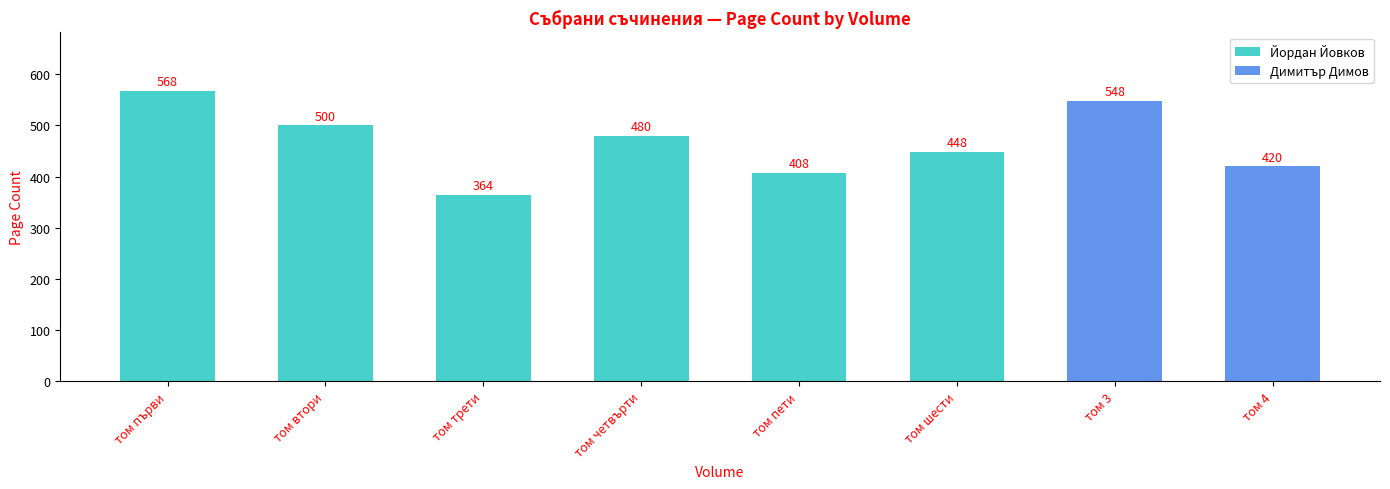

What is the average value?

467